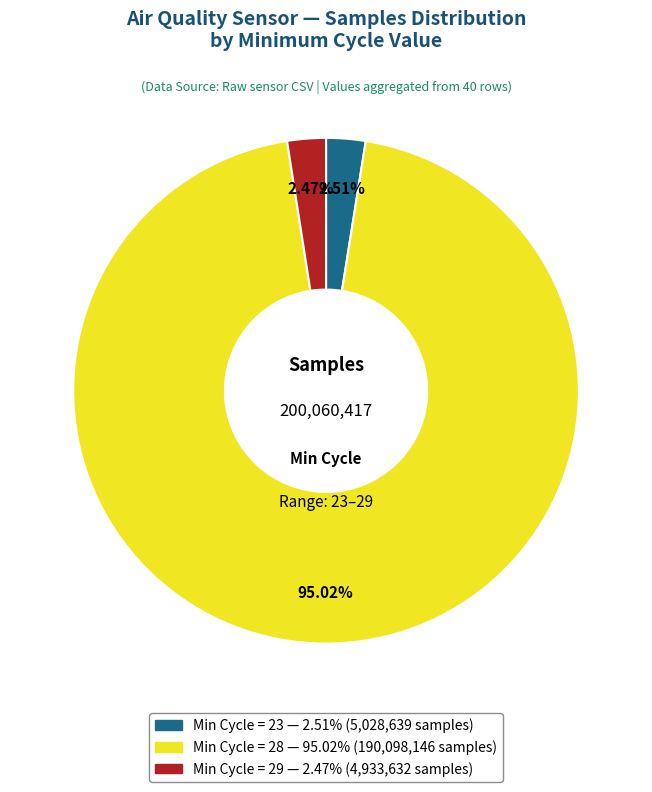

Is there any slice that represents more than half of the pie?

Yes